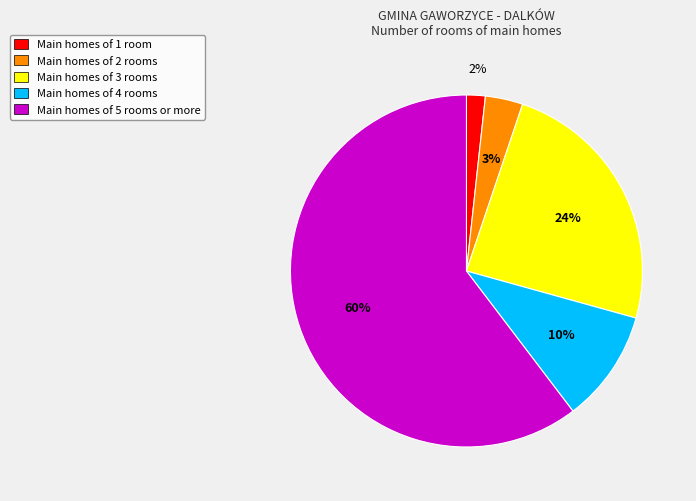

Is it true that Main homes of 3 rooms is 13% of the pie?

False